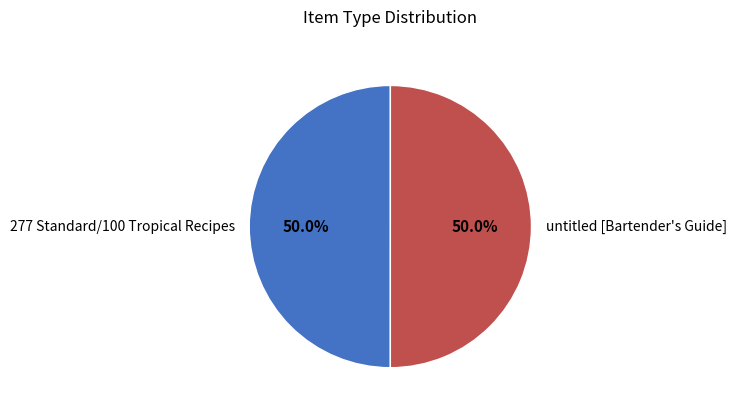

What is the ratio of the value at untitled [Bartender's Guide] to the value at 277 Standard/100 Tropical Recipes?

1.0